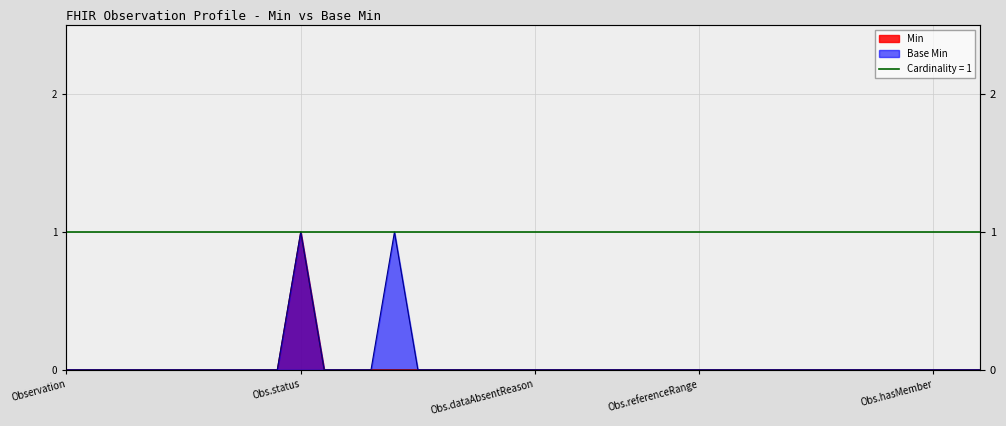

At which category is the sum across all series the highest?

Obs.status